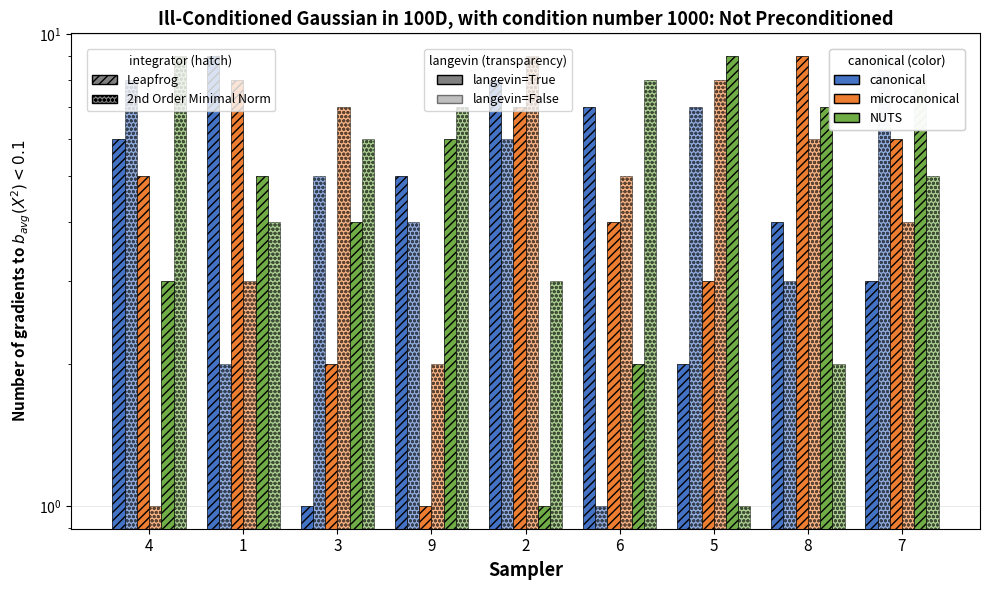

How many values in the col_4 series exceed 5?

4